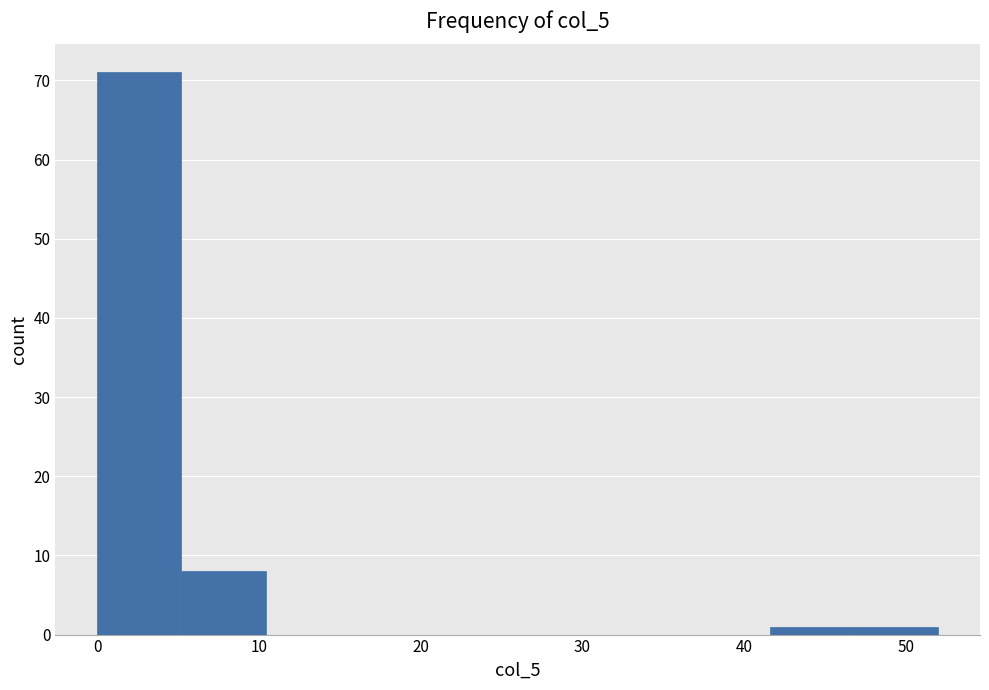

Over which range of the x-axis is the bar tallest?

0.0 to 5.2